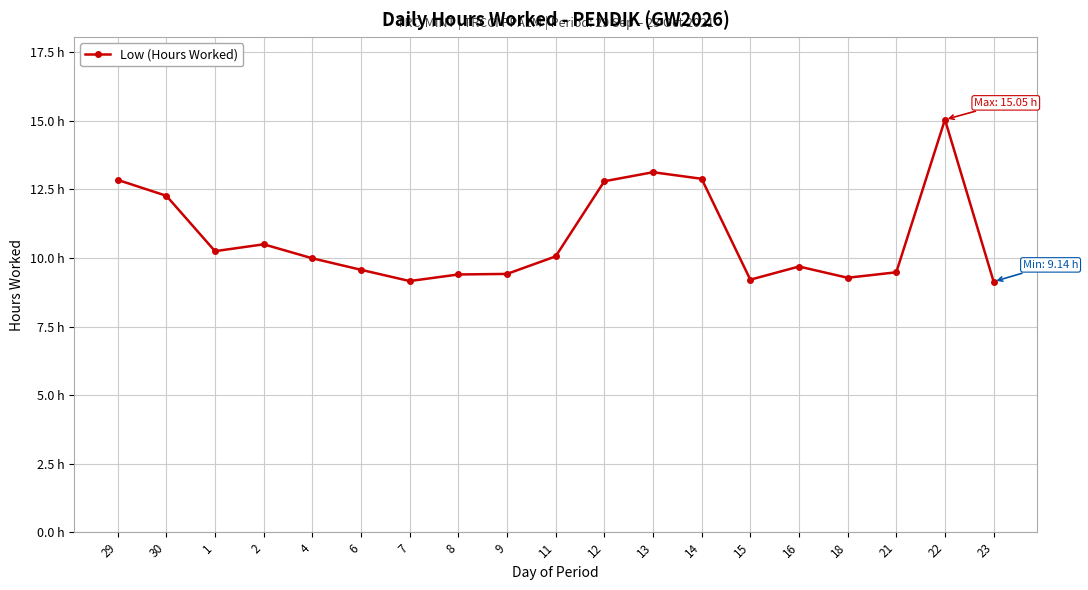

Does the chart have visible grid lines?

Yes